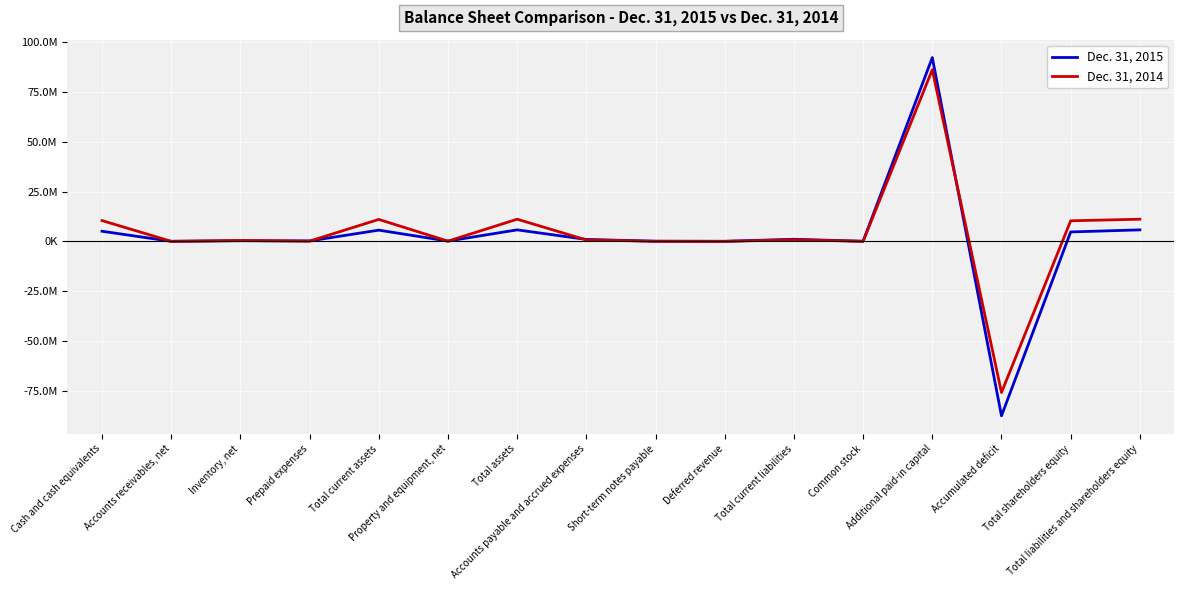

Which series has the largest range (max minus min)?

Dec. 31, 2015